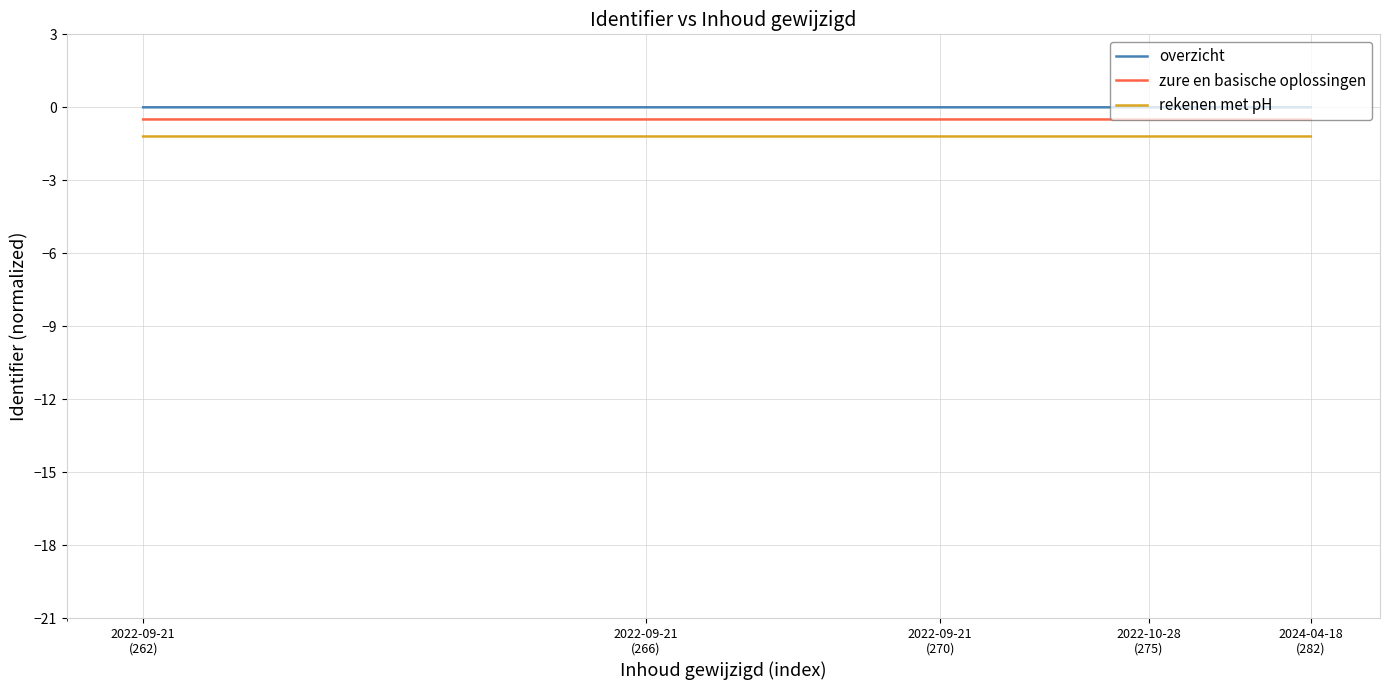

List the series in order of their peak value, lowest first.

rekenen met pH, zure en basische oplossingen, overzicht